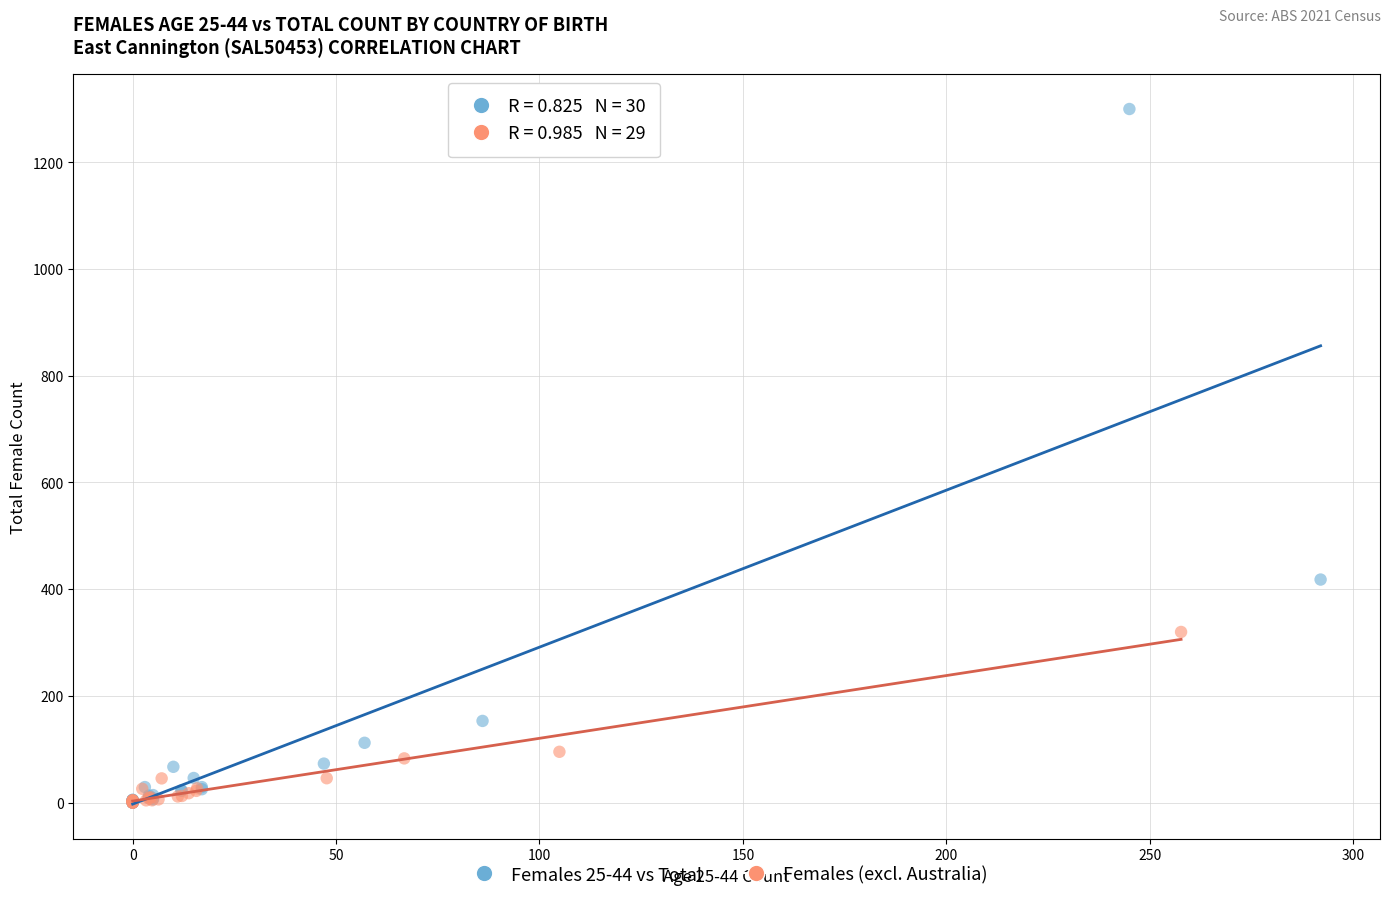

Which series has the largest Y range (max minus min)?

Females 25-44 vs Total